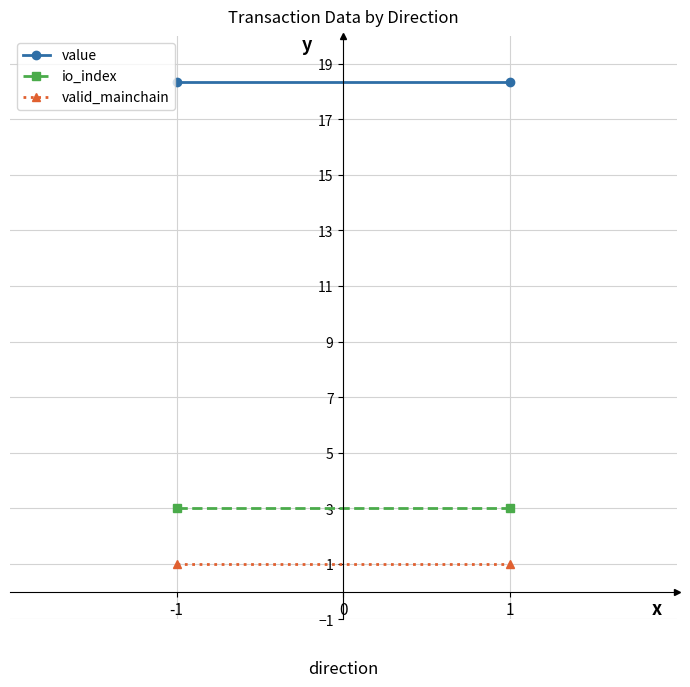

Reading left to right, what are all the values shown in this chart?

value: 18.3	18.3
io_index: 3.0	3.0
valid_mainchain: 1.0	1.0